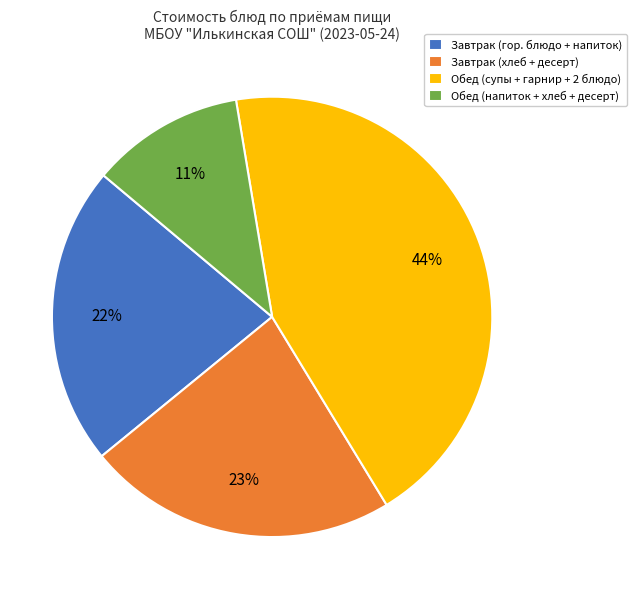

What is the smallest slice in the pie chart?

Обед (напиток + хлеб + десерт)